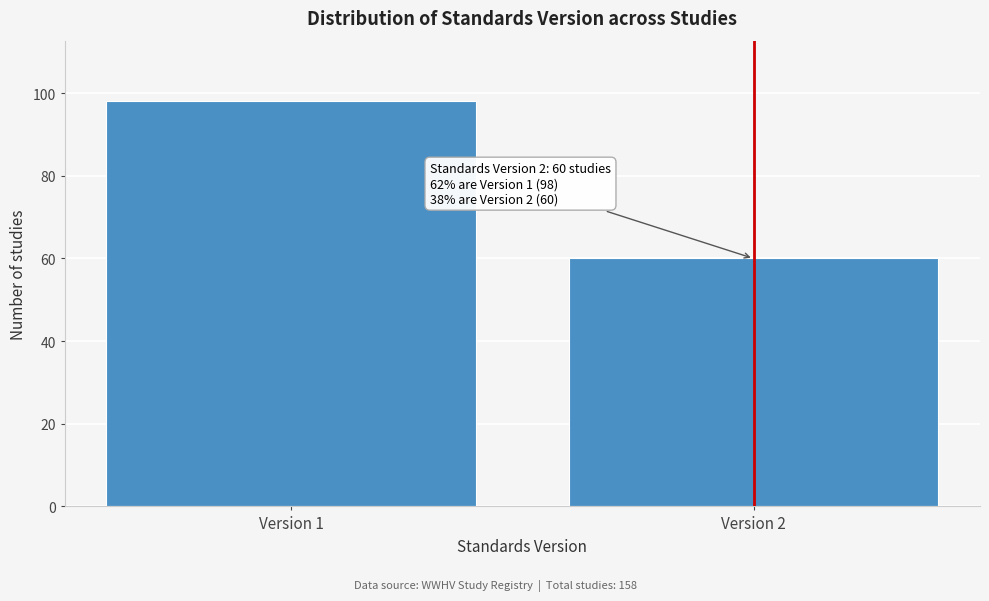

Reading left to right, transcribe all the data shown in this chart.

Version 1=98	Version 2=60